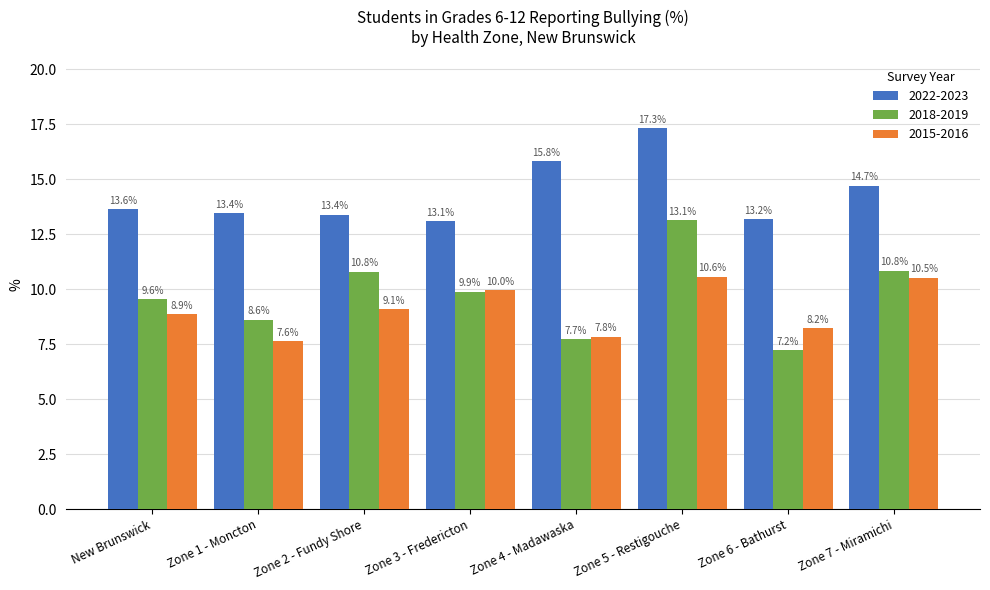

What is the spread (max minus min) of values at Zone 4 - Madawaska?

8.1